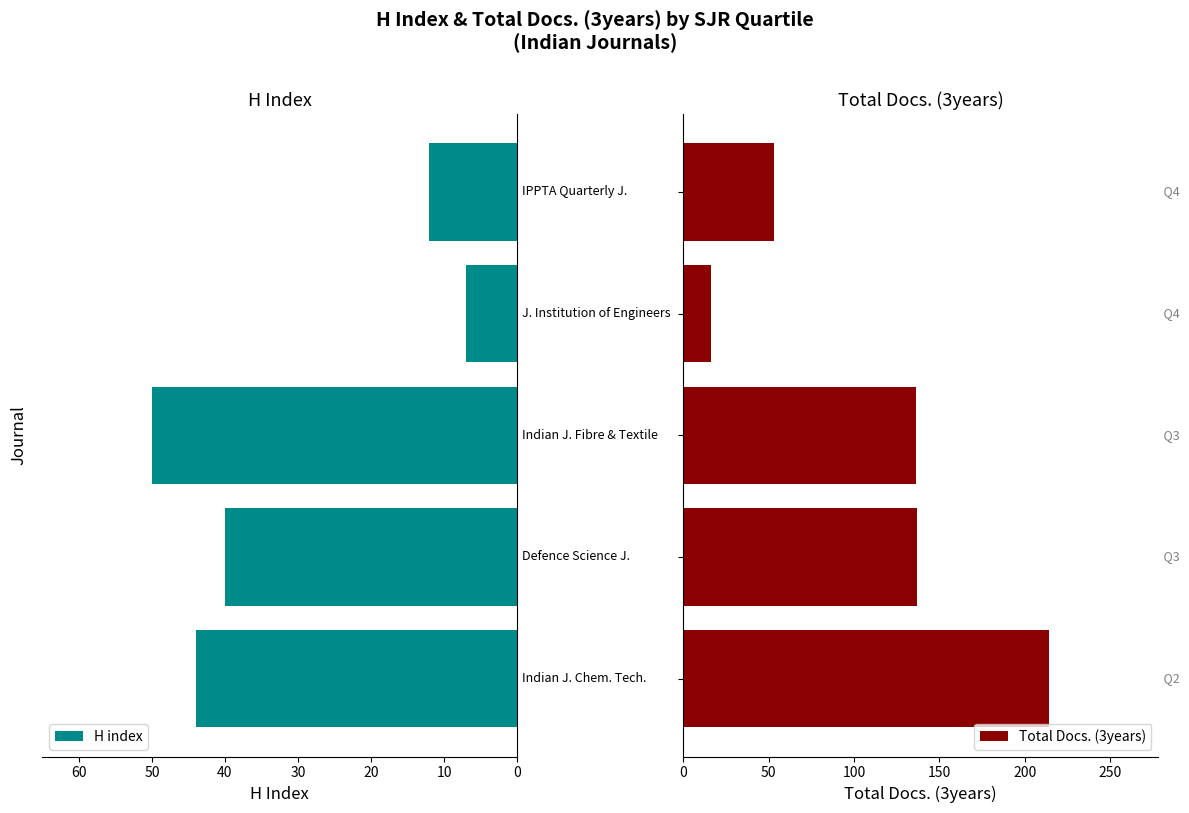

What are all the series names shown in the legend?

H index, Total Docs. (3years)